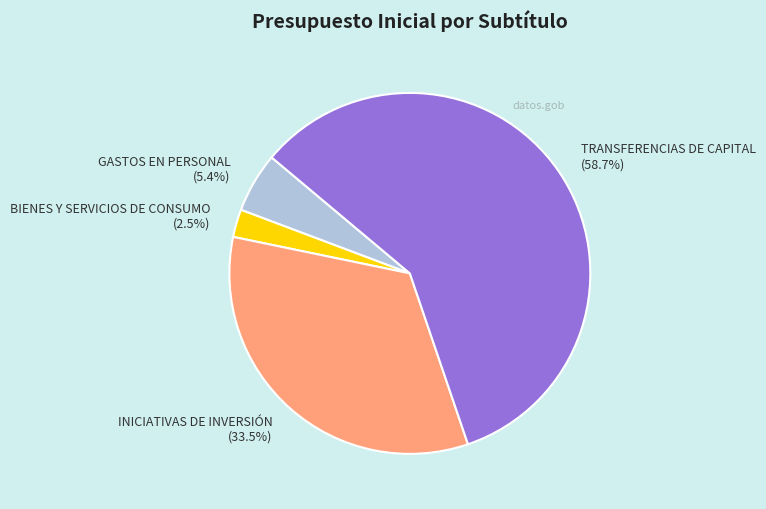

What percentage is NOT represented by GASTOS EN PERSONAL (5.4%)?

94.6%